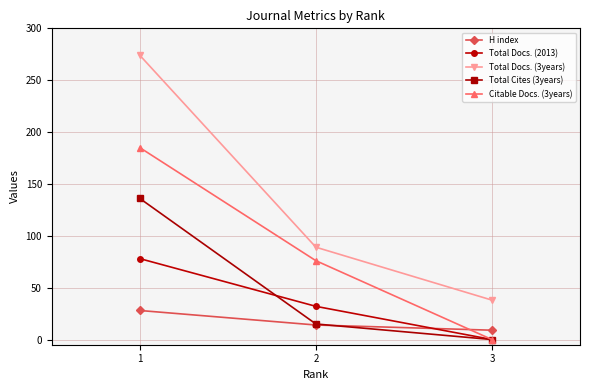

Which category has the lowest value across all series?

3